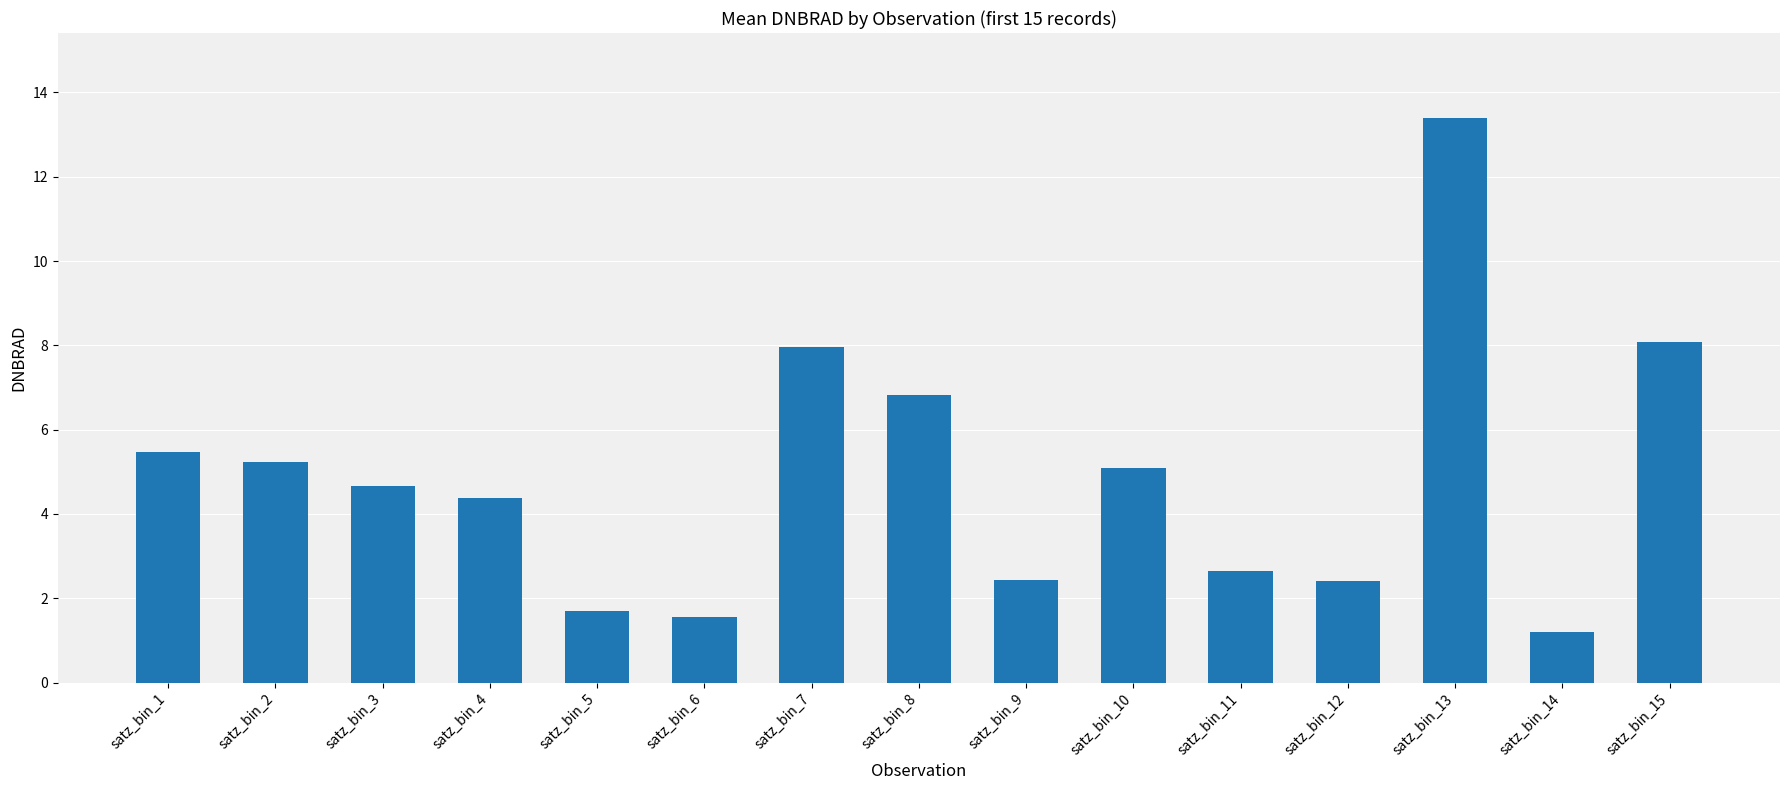

What is the difference between the values at satz_bin_12 and satz_bin_1?

3.1